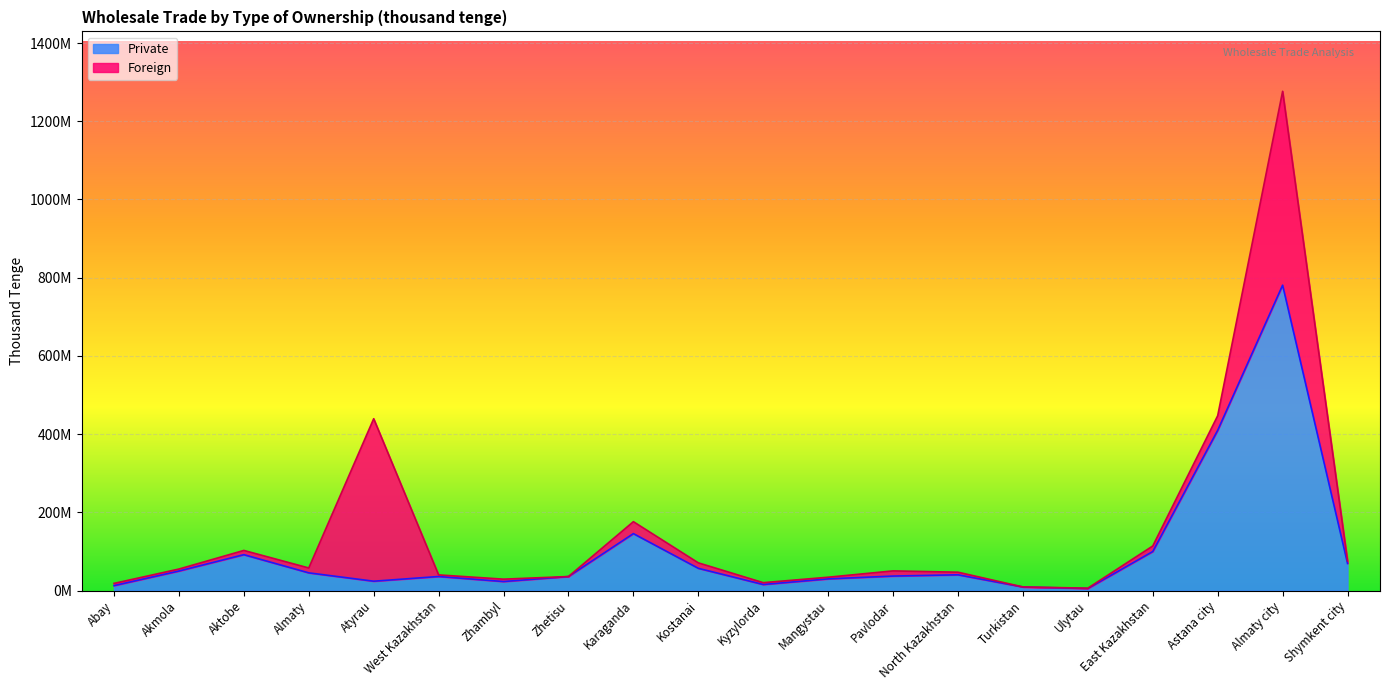

Which series changed the most between Aktobe and Ulytau?

Private